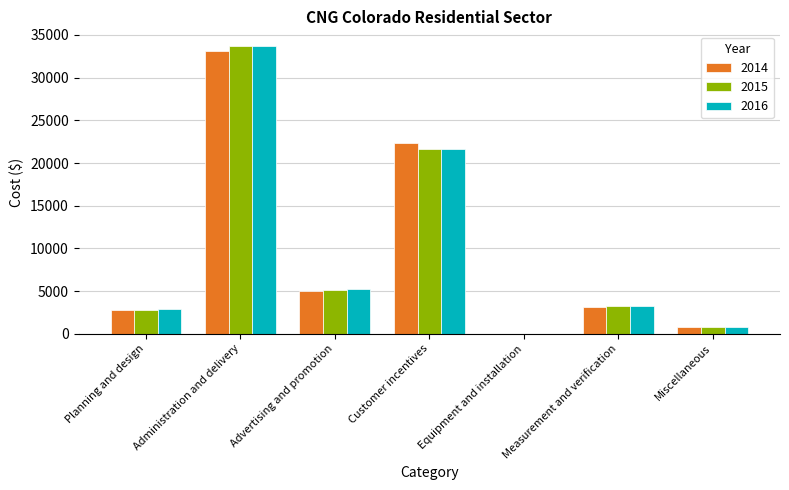

Is it true that 2014 equals 35177 at Customer incentives?

False